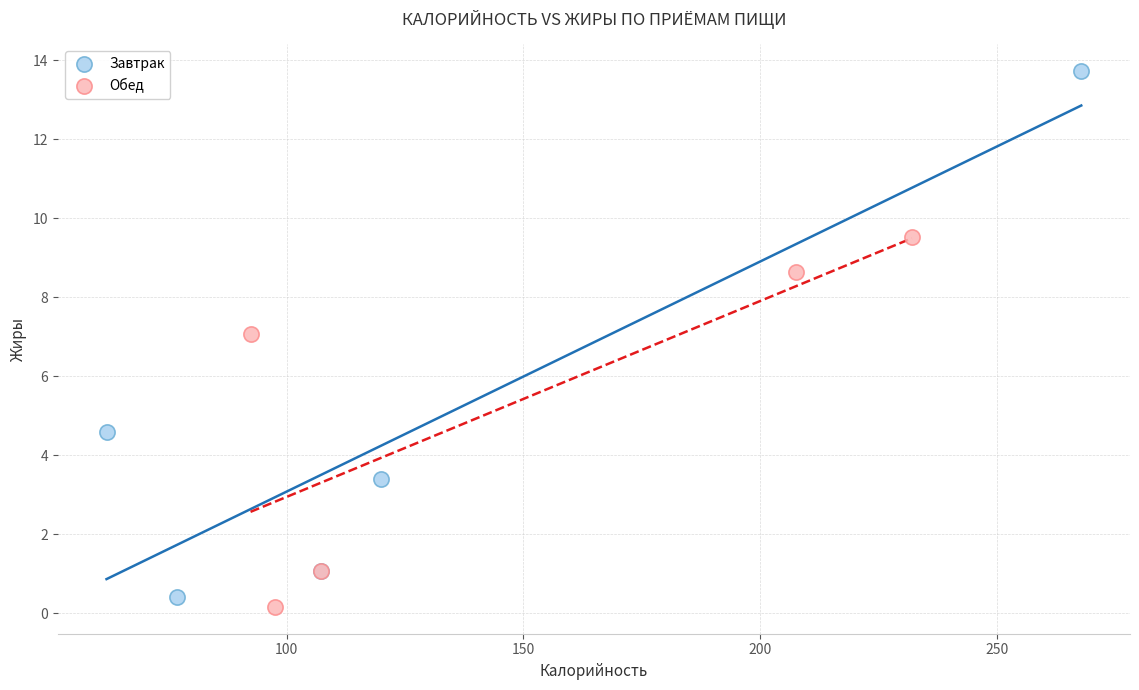

Which series reaches the maximum Y coordinate?

Завтрак